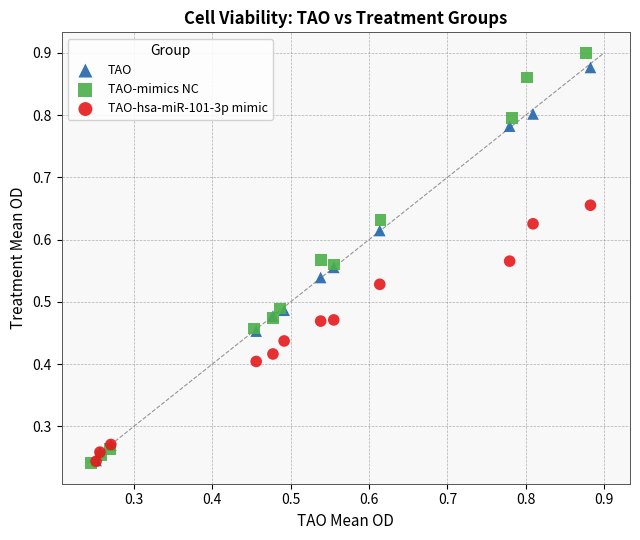

Which series contains the highest Y value?

TAO-mimics NC